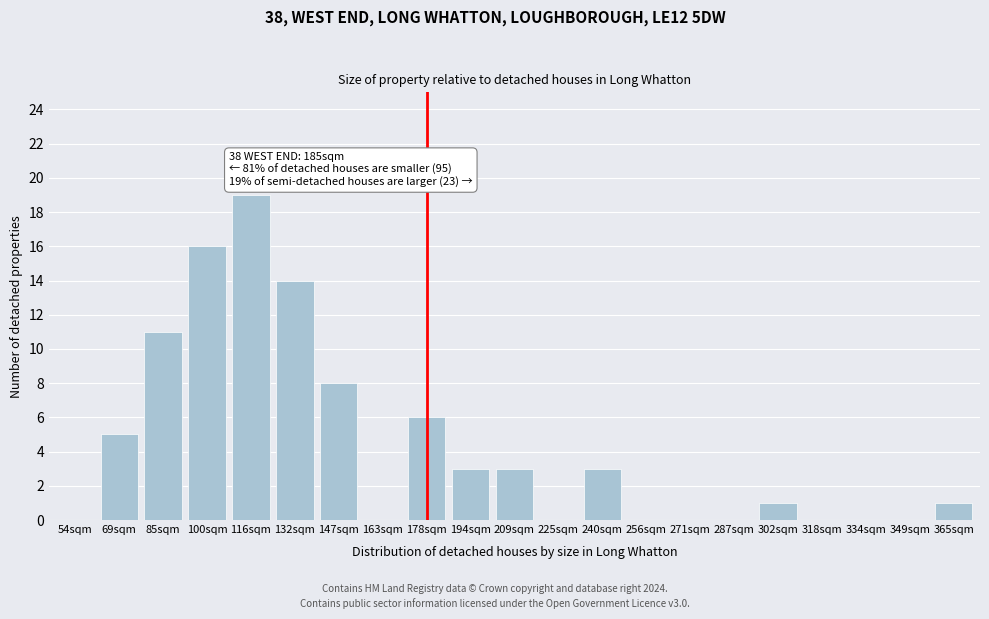

Reading left to right, transcribe all the data shown in this chart.

54sqm=0	69sqm=5	85sqm=11	100sqm=16	116sqm=19	132sqm=14	147sqm=8	163sqm=0	178sqm=6	194sqm=3	209sqm=3	225sqm=0	240sqm=3	256sqm=0	271sqm=0	287sqm=0	302sqm=1	318sqm=0	334sqm=0	349sqm=0	365sqm=1